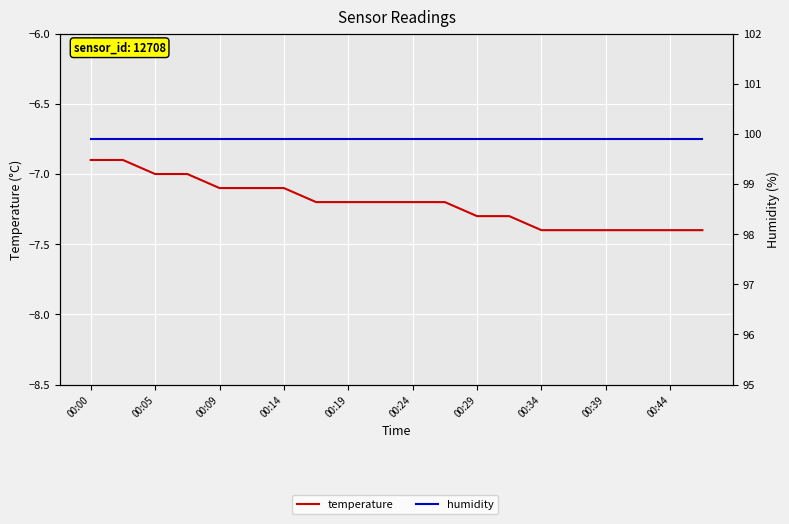

How many lines are shown in the chart?

2